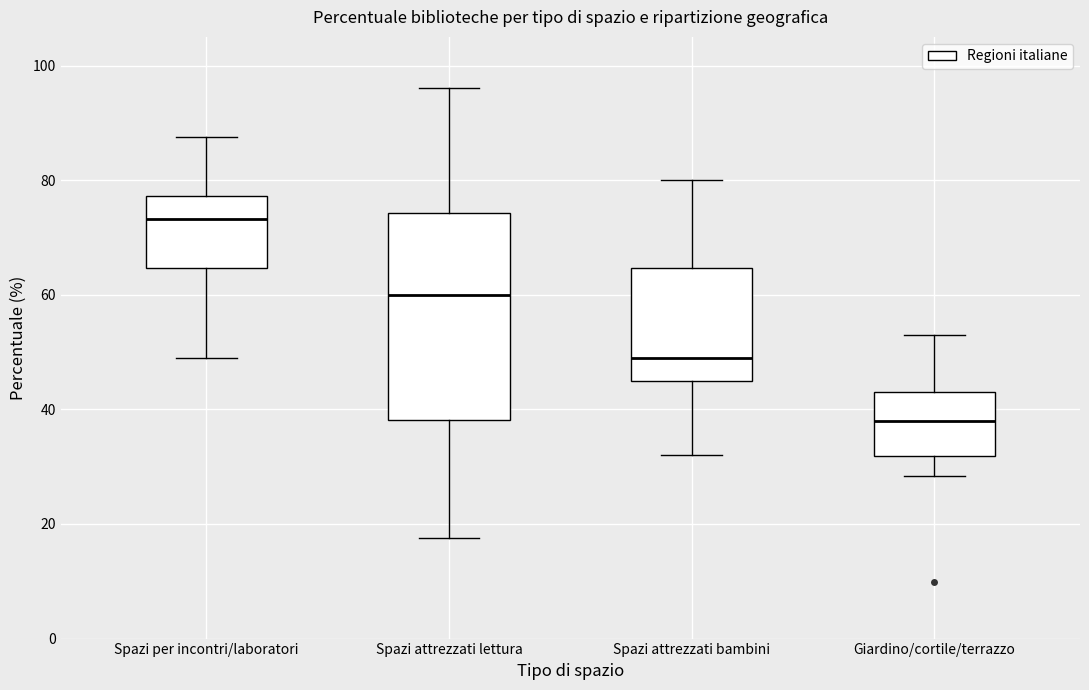

Reading left to right, transcribe this box plot: for each box, give where its median line is, the range the box spans, and where its two whiskers end, as read against the y-axis. The values are not printed on the chart, so give them approximately, as read against the axis.

Spazi per incontri/laboratori: median 74, box 64 to 78, whiskers 50 to 88
Spazi attrezzati lettura: median 60, box 38 to 74, whiskers 18 to 96
Spazi attrezzati bambini: median 50, box 44 to 64, whiskers 32 to 80
Giardino/cortile/terrazzo: median 38, box 32 to 42, whiskers 28 to 52